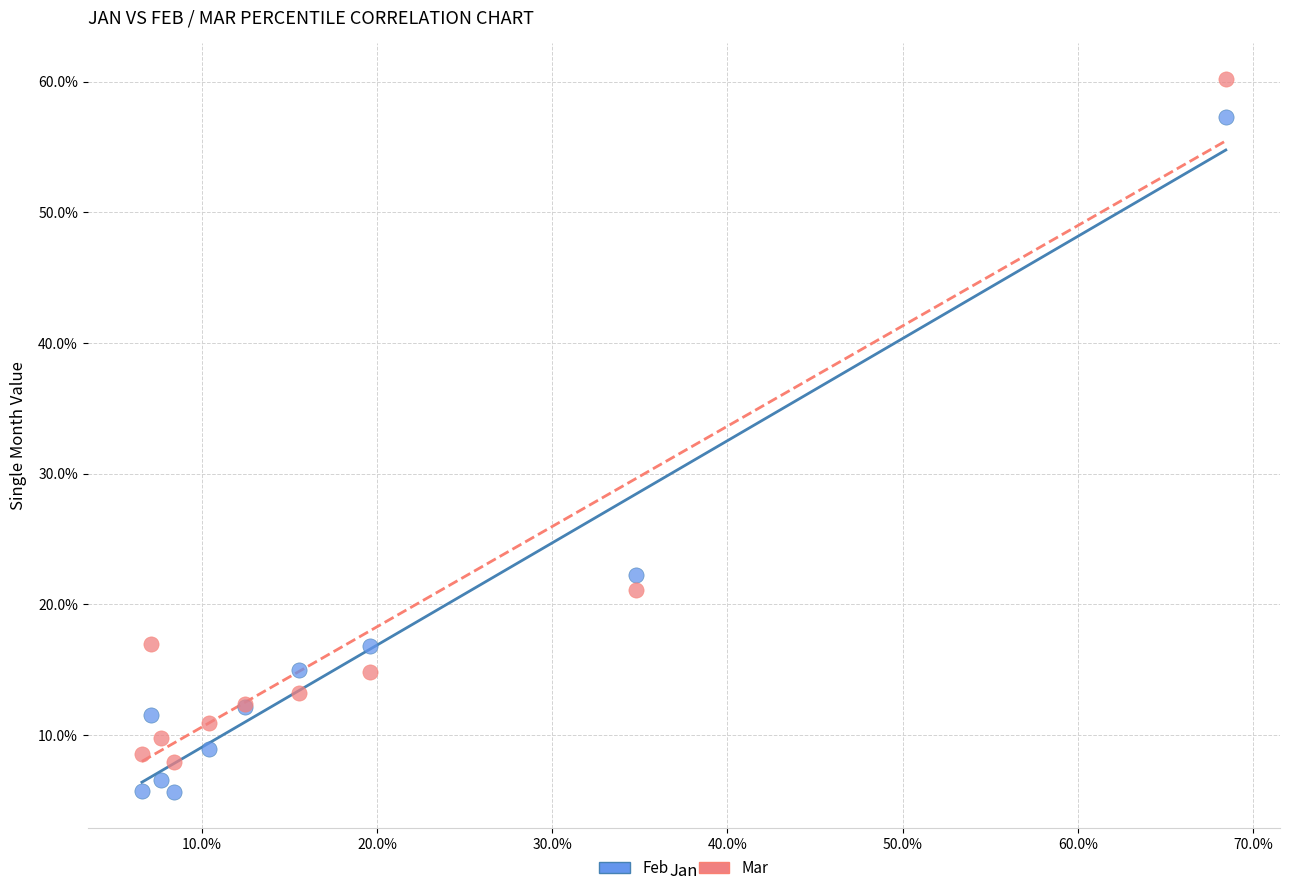

What are all the series names shown in the legend?

Feb, Mar